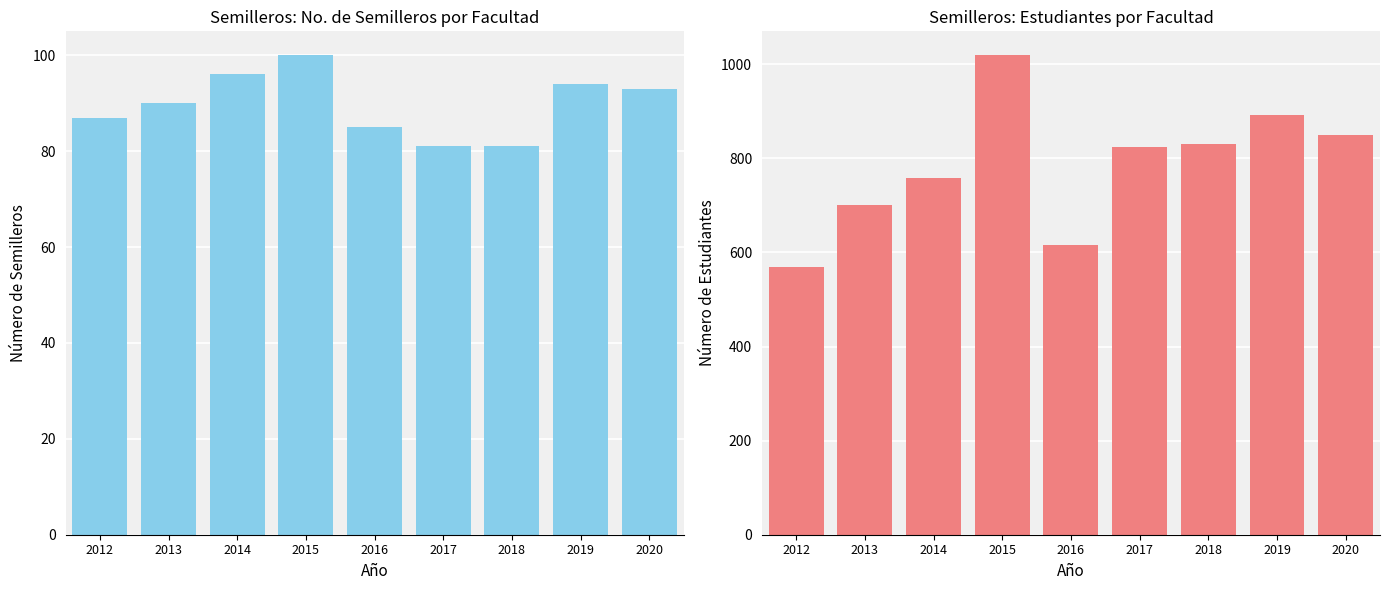

What is the difference between the highest and lowest values at 2013?

611